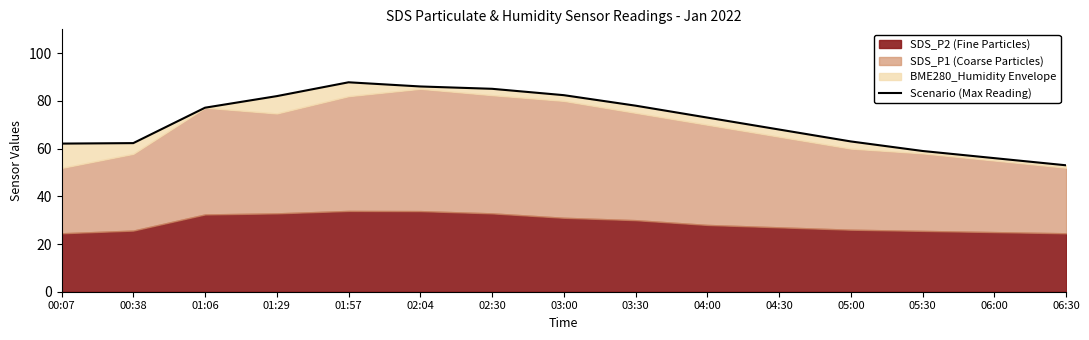

What is the sum of the values at 02:04 and 03:30?

164.1